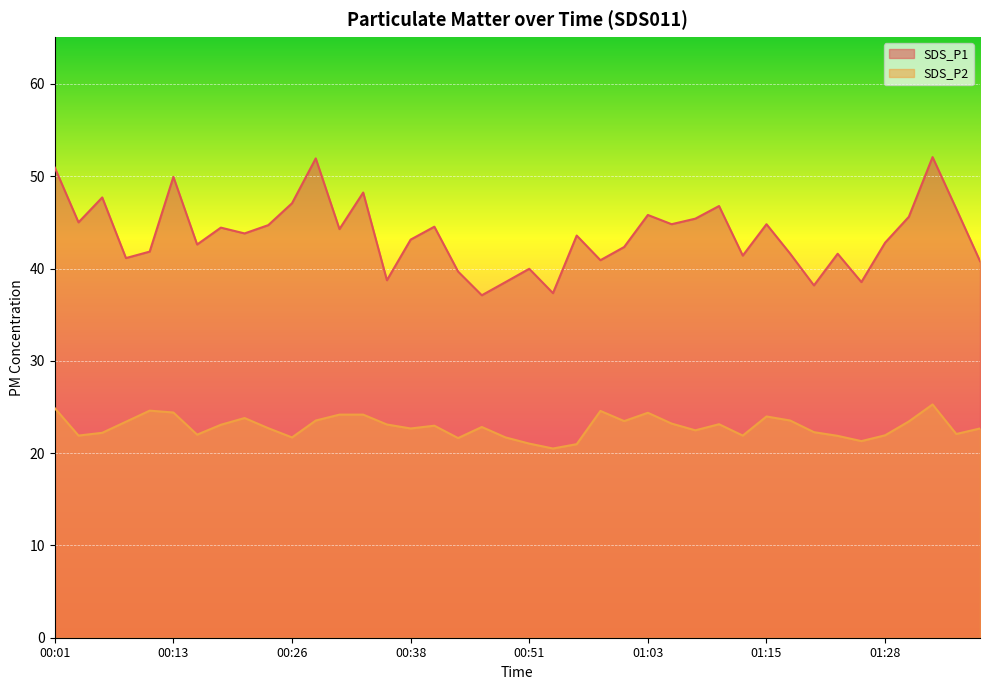

What is the value of the SDS_P1 point at the 10th from the left?

44.7